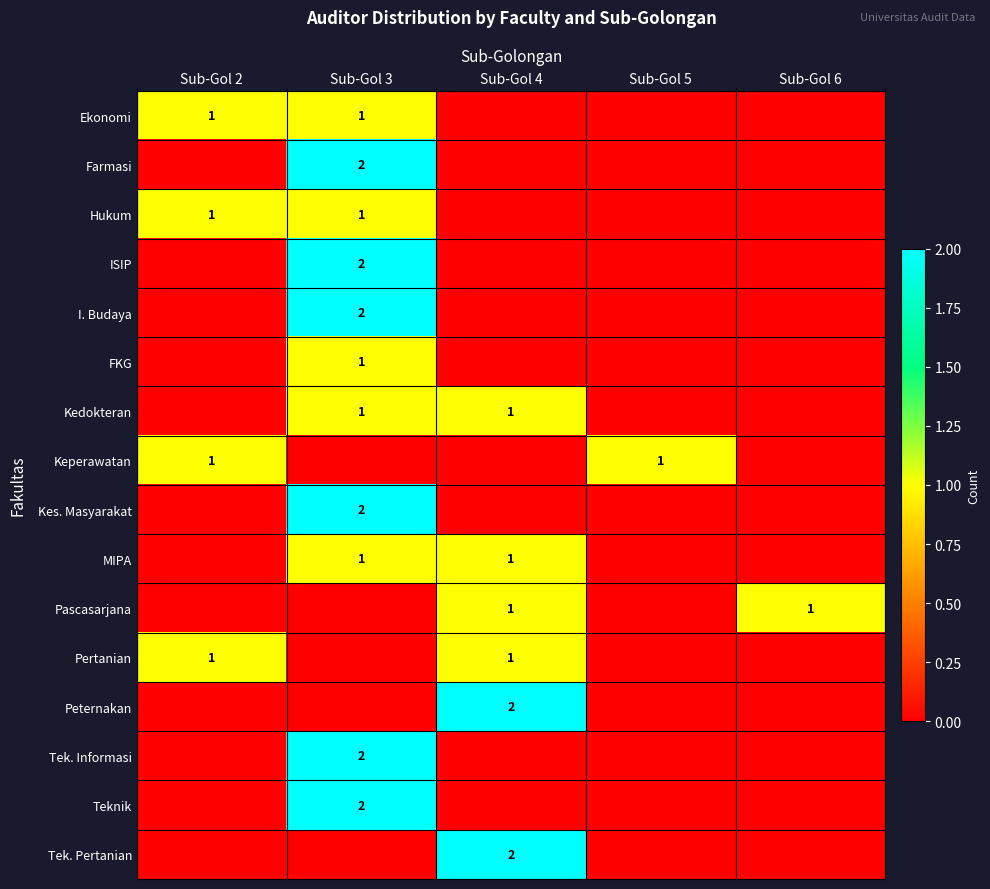

What is the difference between the highest and lowest values at Sub-Gol 5?

1